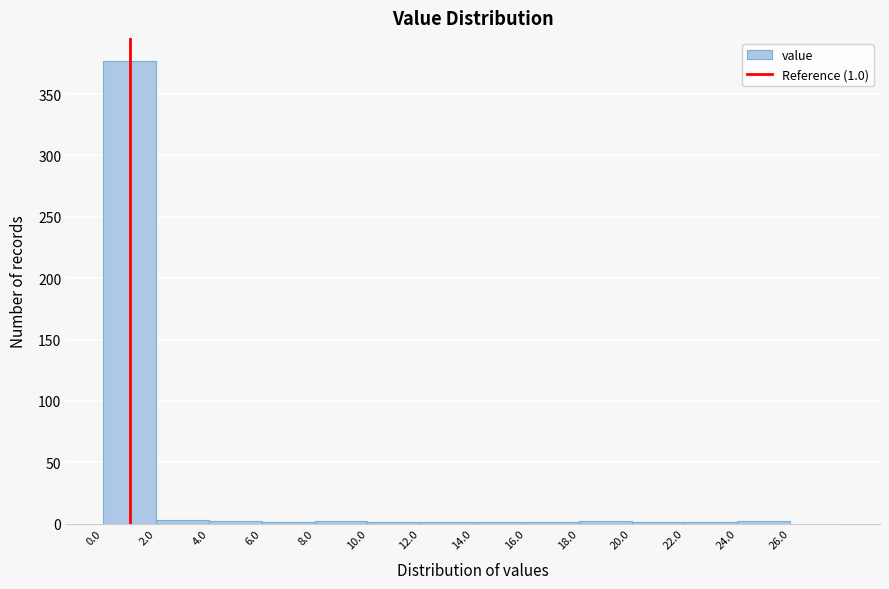

Which range on the x-axis has the tallest bar?

0 to 2